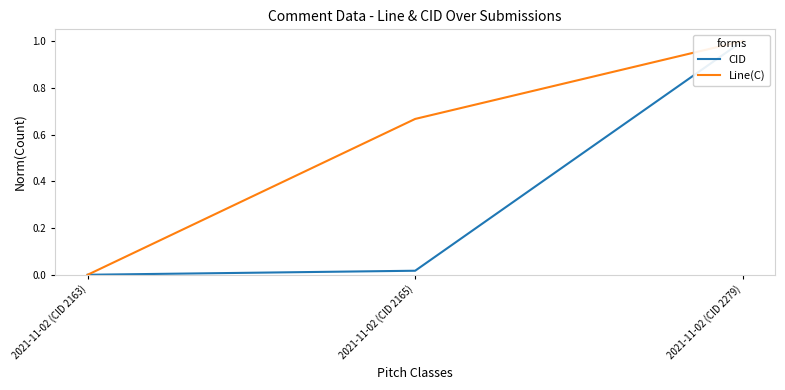

List the series in order of their peak value, lowest first.

CID, Line(C)